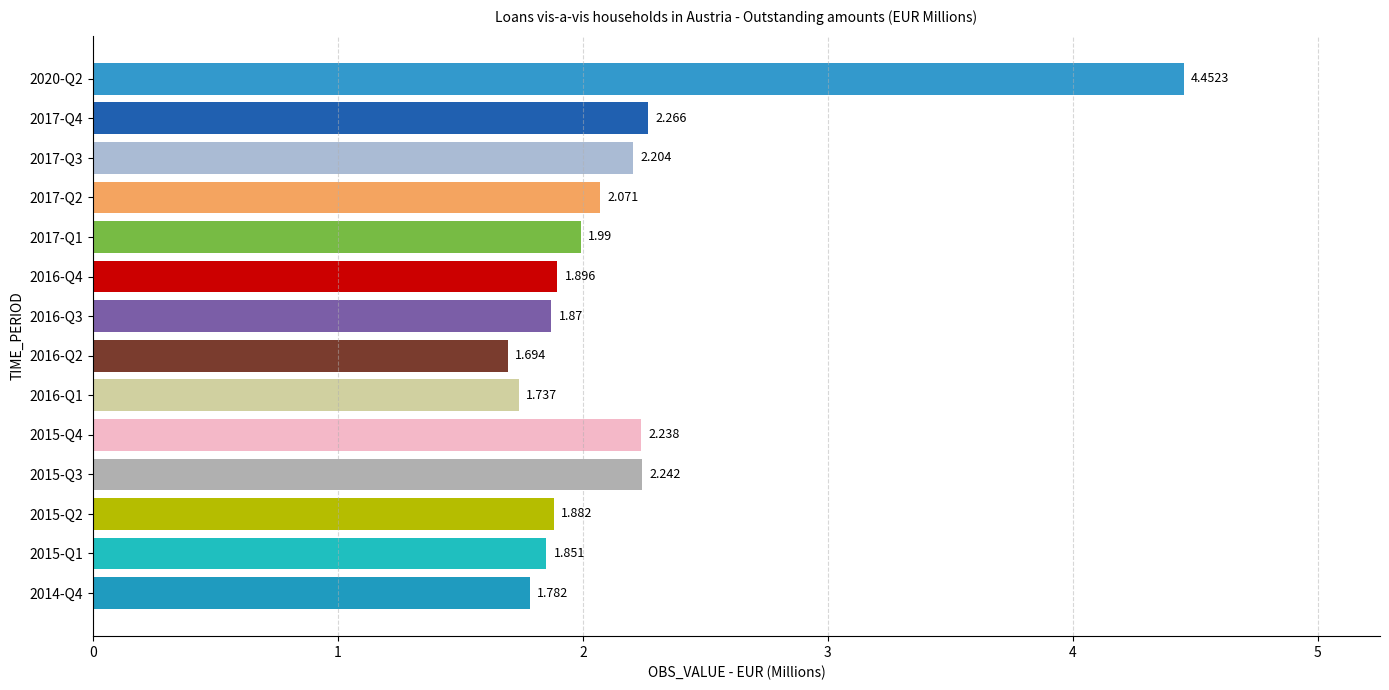

How many distinct data groups are displayed?

1